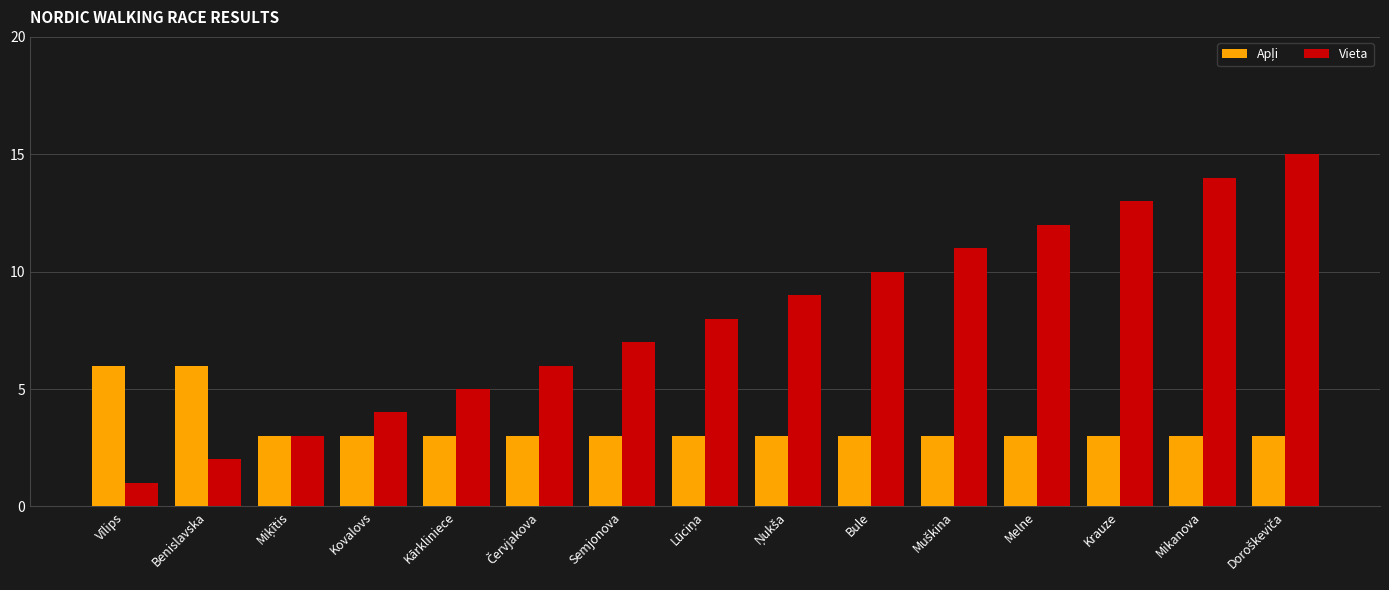

What is the difference between the maximum and minimum values in the Vieta series?

14